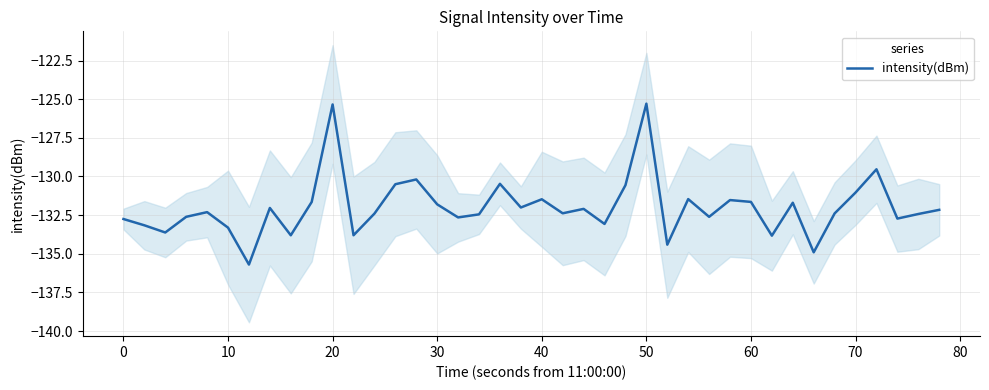

What is the sum of all values?

-5279.8